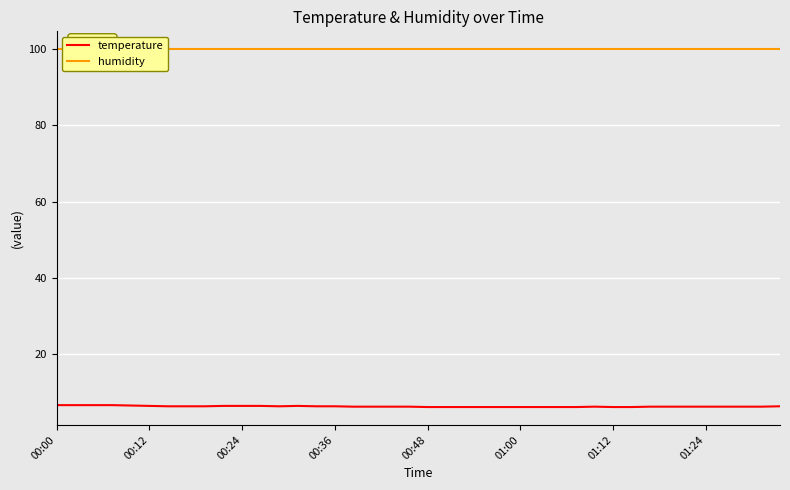

Where is humidity nearest to the value 99?

00:00